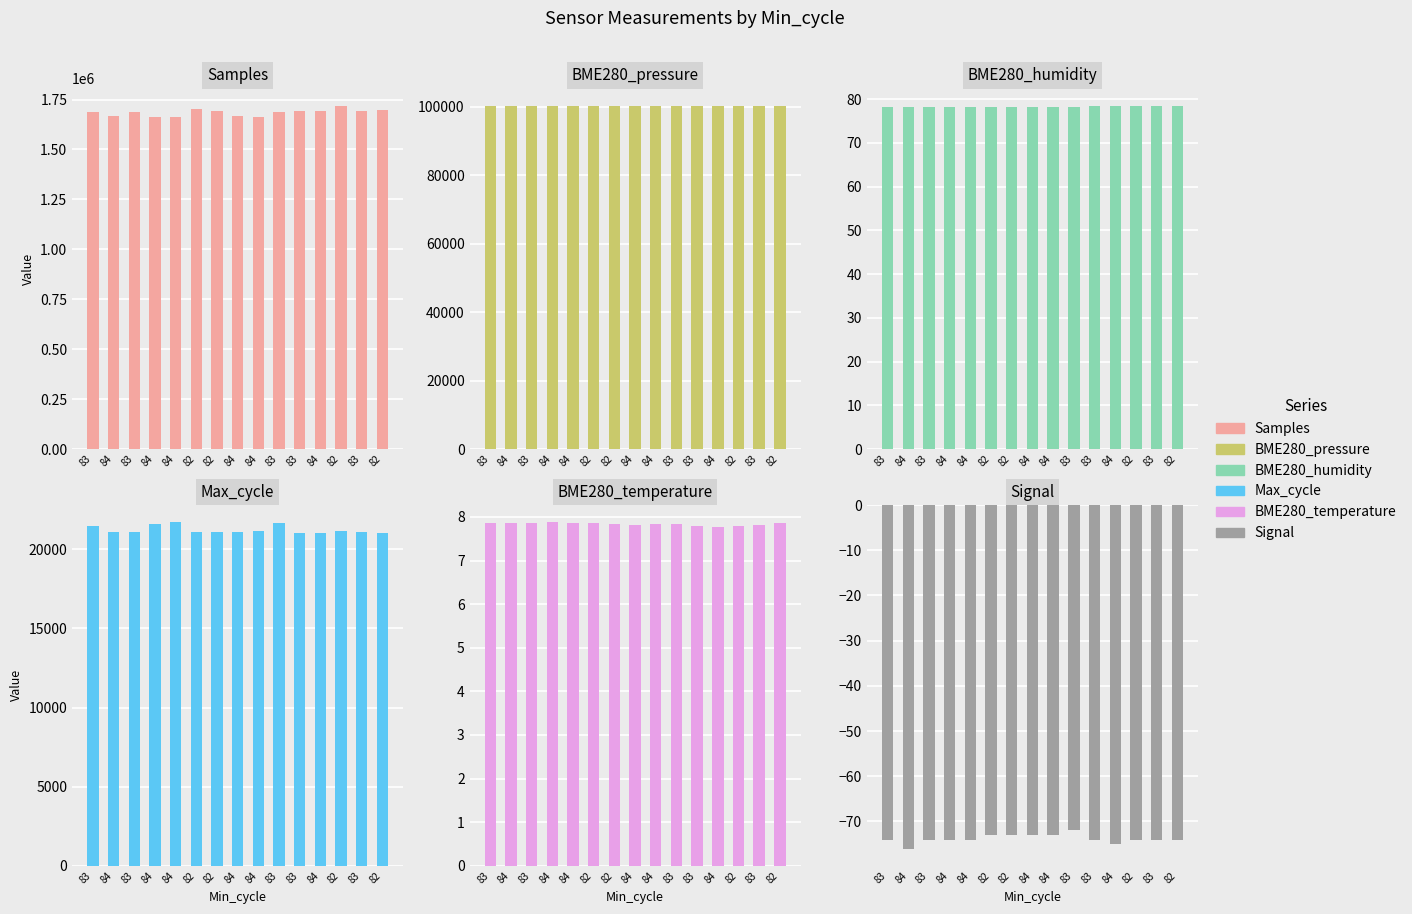

Rank the series at 84 from highest to lowest value.

Samples, BME280_pressure, Max_cycle, BME280_humidity, BME280_temperature, Signal